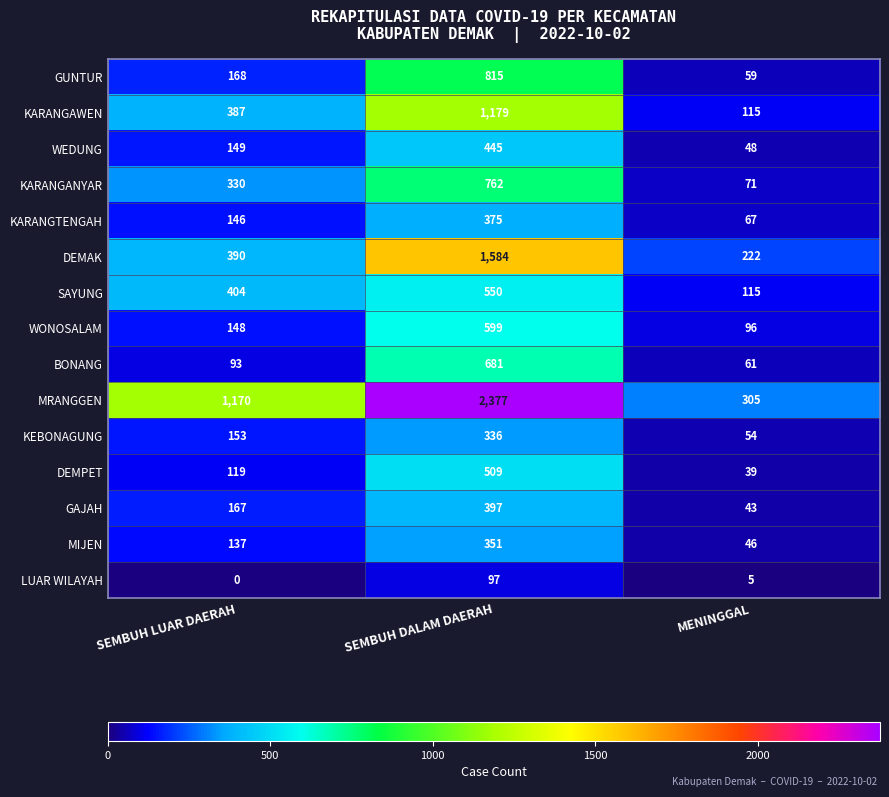

Is it true that WEDUNG equals 445 at SEMBUH DALAM DAERAH?

True